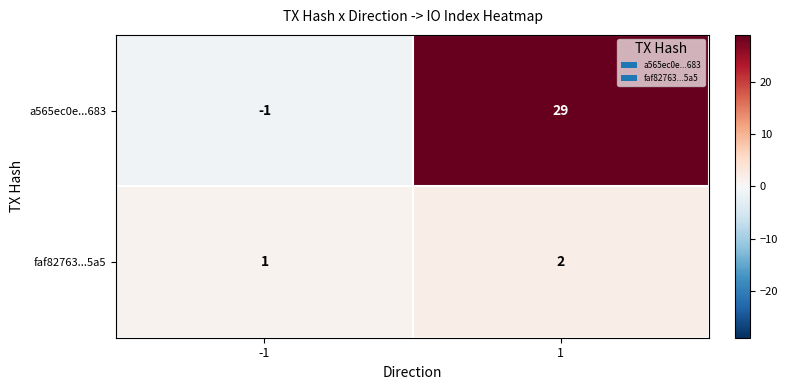

What is the difference between the highest and lowest values at -1?

2